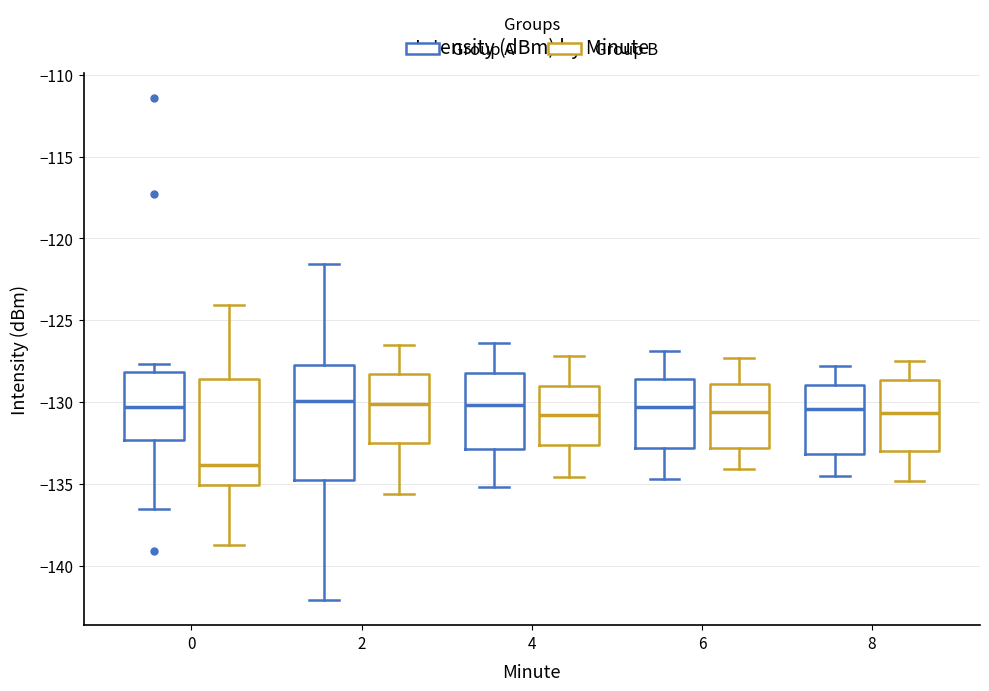

Reading left to right, read every box against the y-axis: the position of its median line, the range the box covers, and the ends of its whiskers. The values are not printed on the chart, so give them approximately, as read against the axis.

0 (Group A): median -130.5, box -132.5 to -128.0, whiskers -136.5 to -127.5
0 (Group B): median -134.0, box -135.0 to -128.5, whiskers -138.5 to -124.0
2 (Group A): median -130.0, box -135.0 to -127.5, whiskers -142.0 to -121.5
2 (Group B): median -130.0, box -132.5 to -128.5, whiskers -135.5 to -126.5
4 (Group A): median -130.0, box -133.0 to -128.0, whiskers -135.0 to -126.5
4 (Group B): median -131.0, box -132.5 to -129.0, whiskers -134.5 to -127.0
6 (Group A): median -130.5, box -133.0 to -128.5, whiskers -134.5 to -127.0
6 (Group B): median -130.5, box -133.0 to -129.0, whiskers -134.0 to -127.5
8 (Group A): median -130.5, box -133.0 to -129.0, whiskers -134.5 to -128.0
8 (Group B): median -130.5, box -133.0 to -128.5, whiskers -135.0 to -127.5